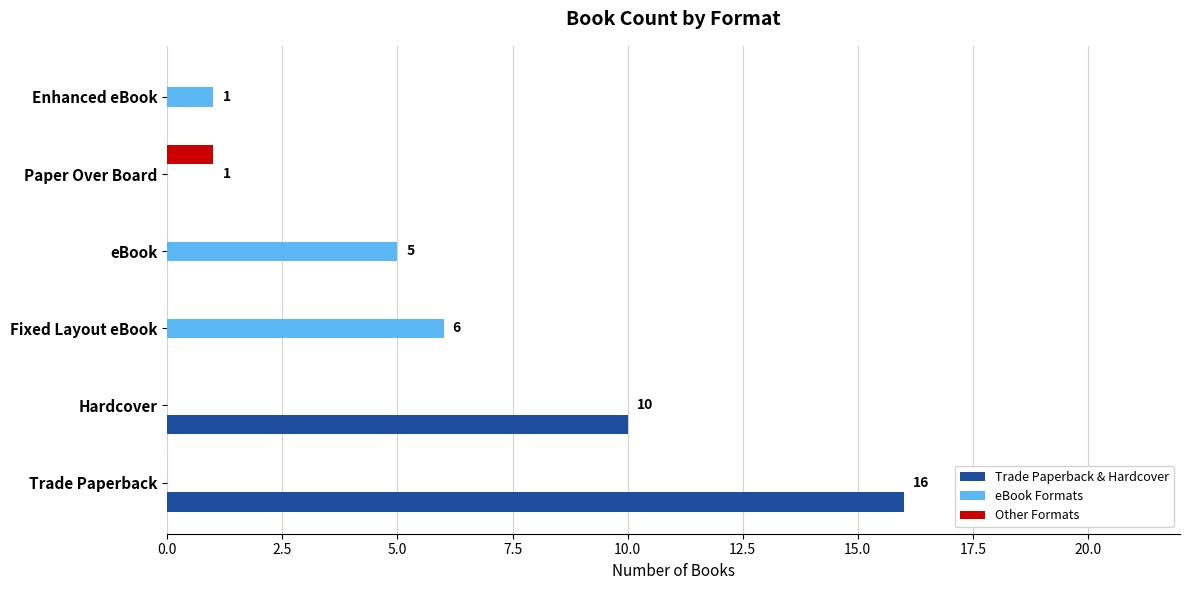

What is the highest value of the Other Formats series?

1